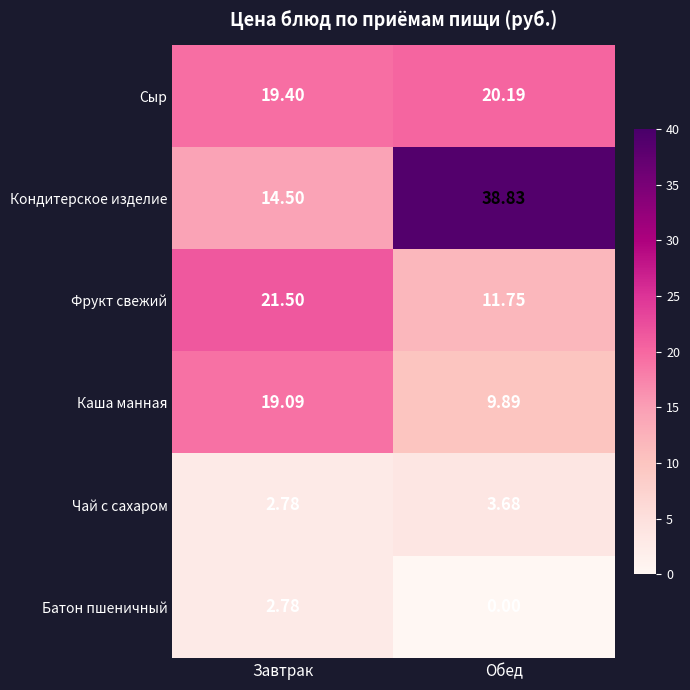

Count the number of categories in the chart.

2